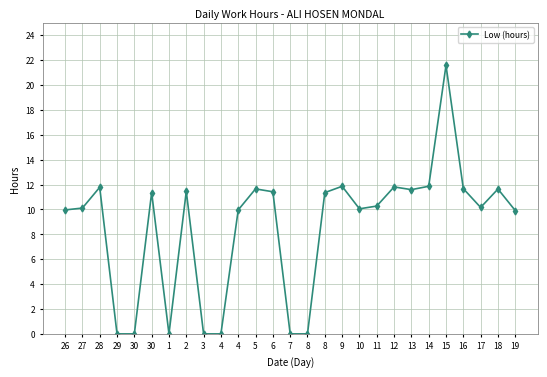

Which category has the lowest value across all series?

29